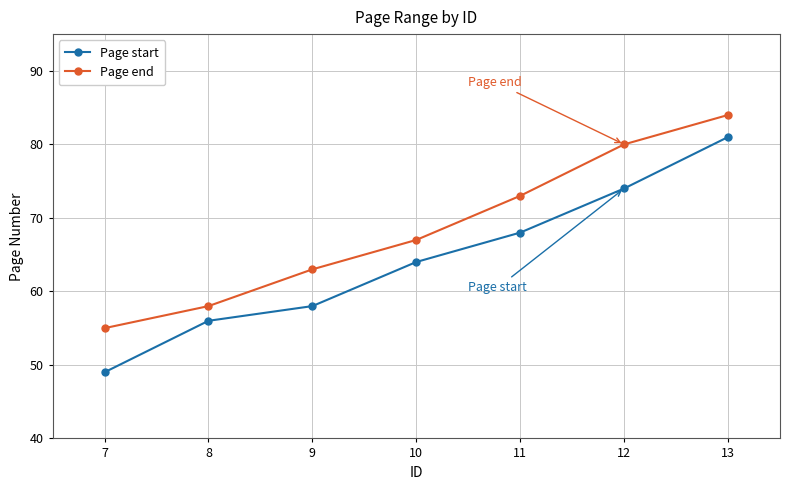

True or false: Page start and Page end intersect in this chart.

False